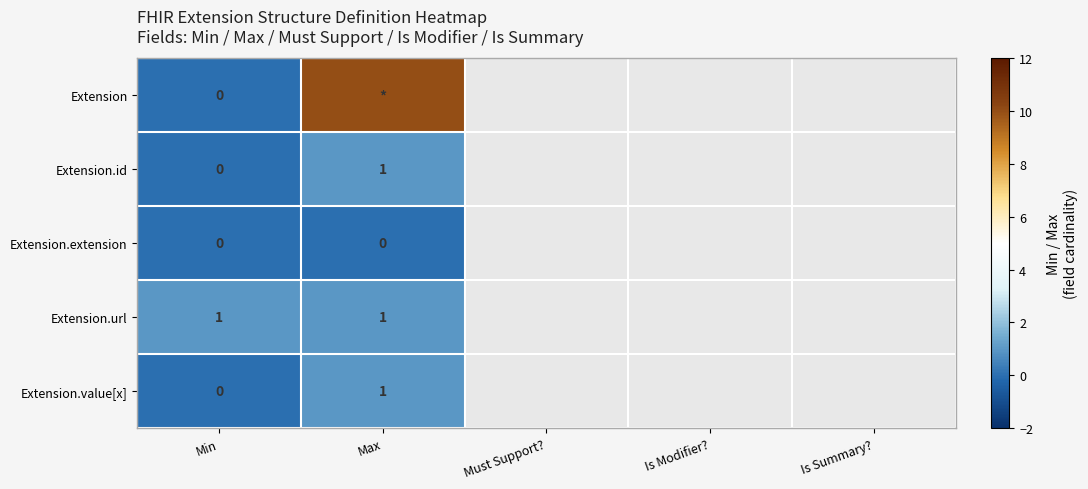

Count the number of categories in the chart.

5